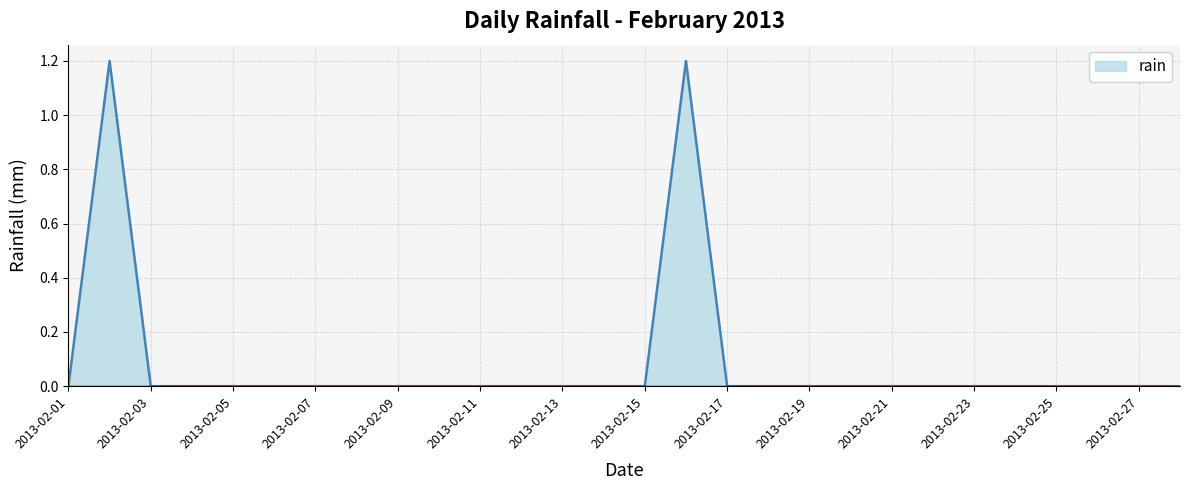

What is the greatest value displayed?

1.2